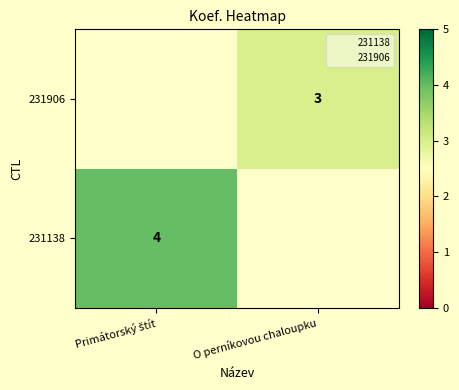

Is it true that 231906 equals 3.0 at O perníkovou chaloupku?

True